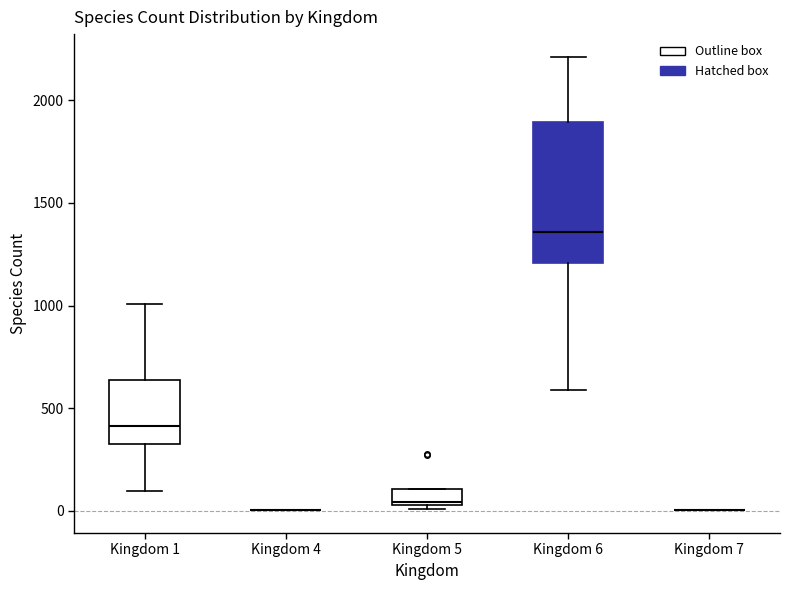

Where does the upper whisker of the box for Kingdom 6 end on the y-axis? The values are not printed on the chart, so give them approximately, as read against the axis.

2200